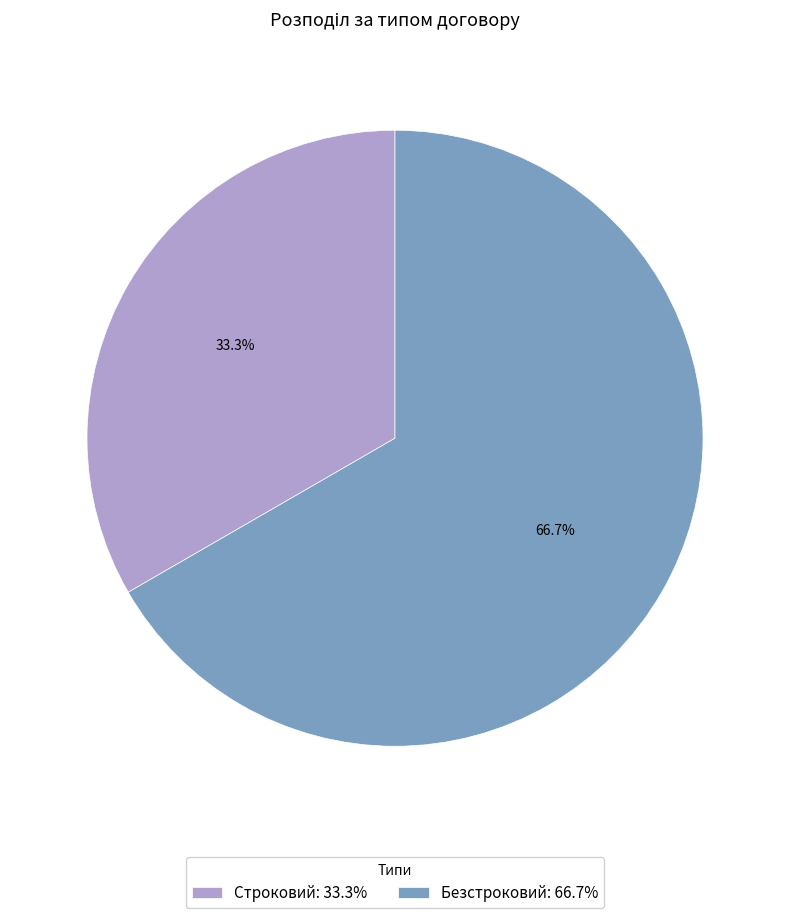

How many slices are in this pie chart?

2